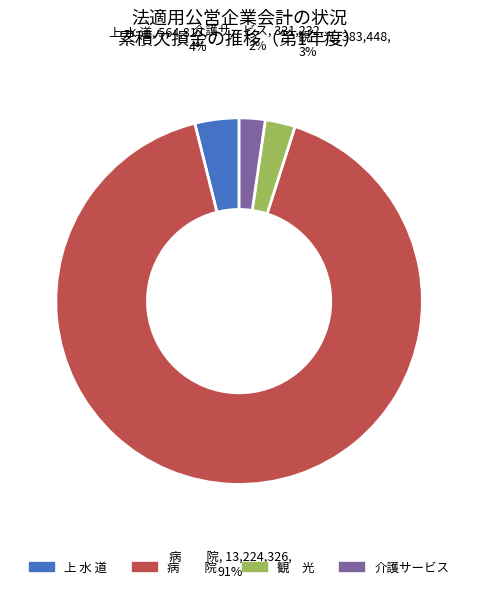

To the nearest percent, what is the average slice percentage?

25%